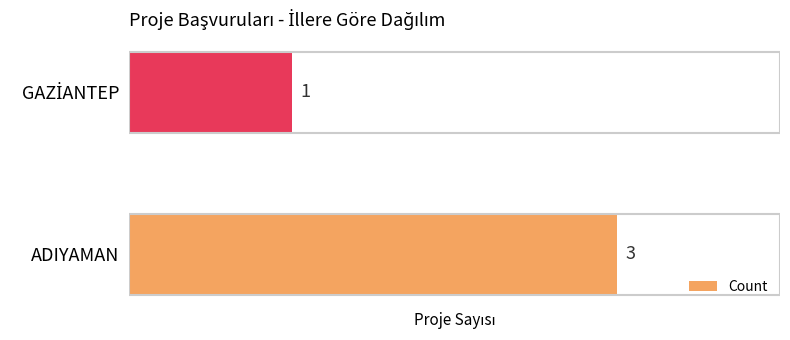

How many categories are shown in the chart?

2